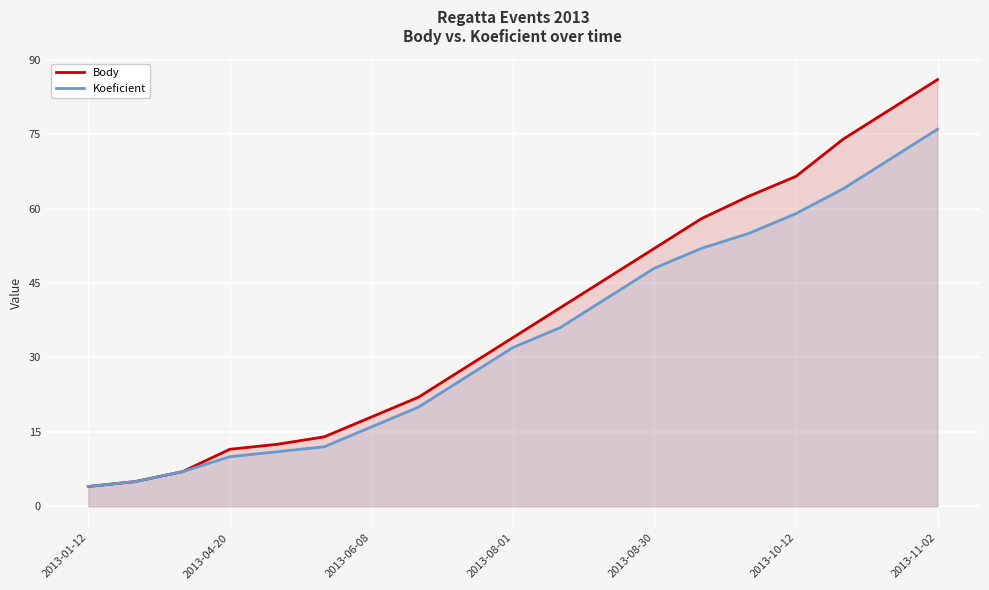

What is the greatest value displayed?

86.0